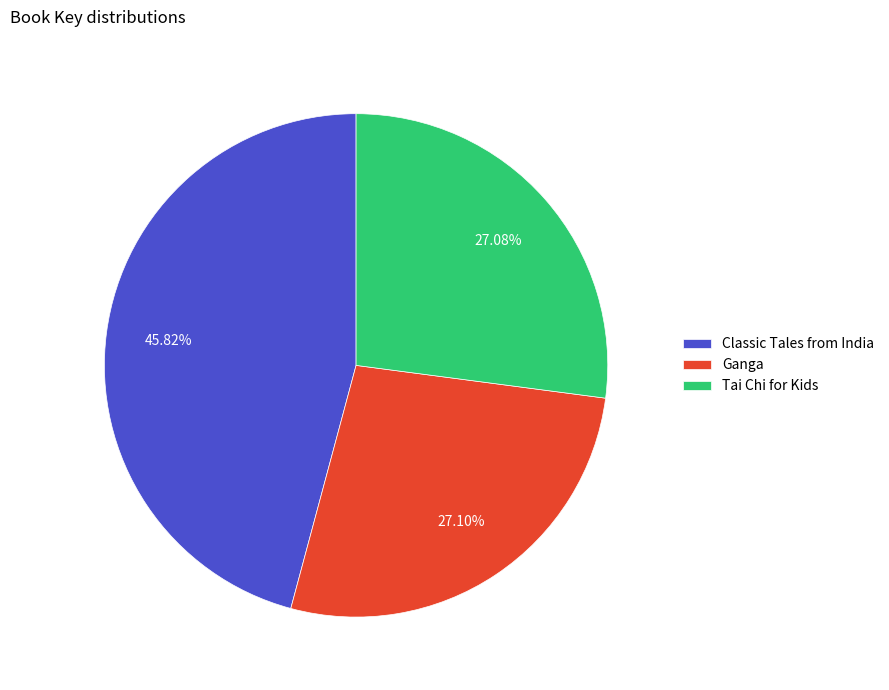

How many segments does this pie chart have?

3